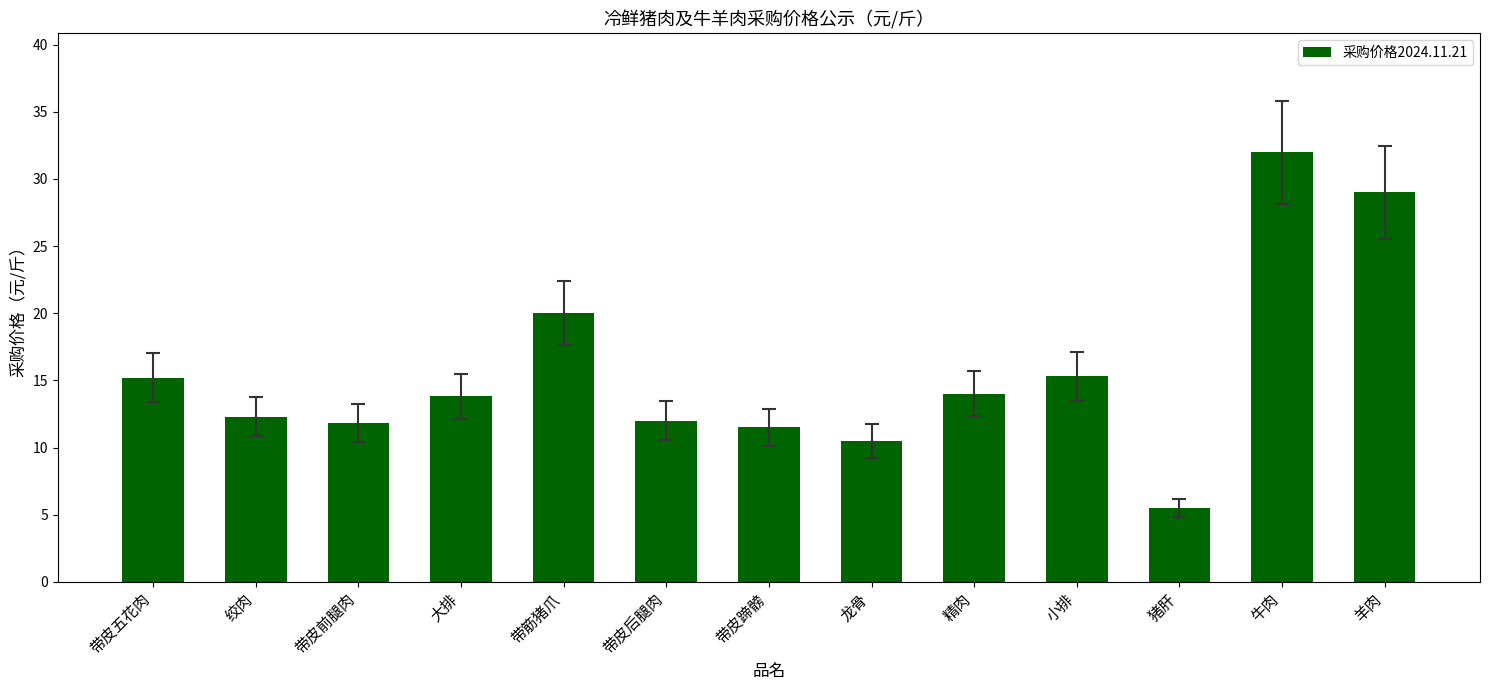

Is it true that the value at 羊肉 is 29.0?

True